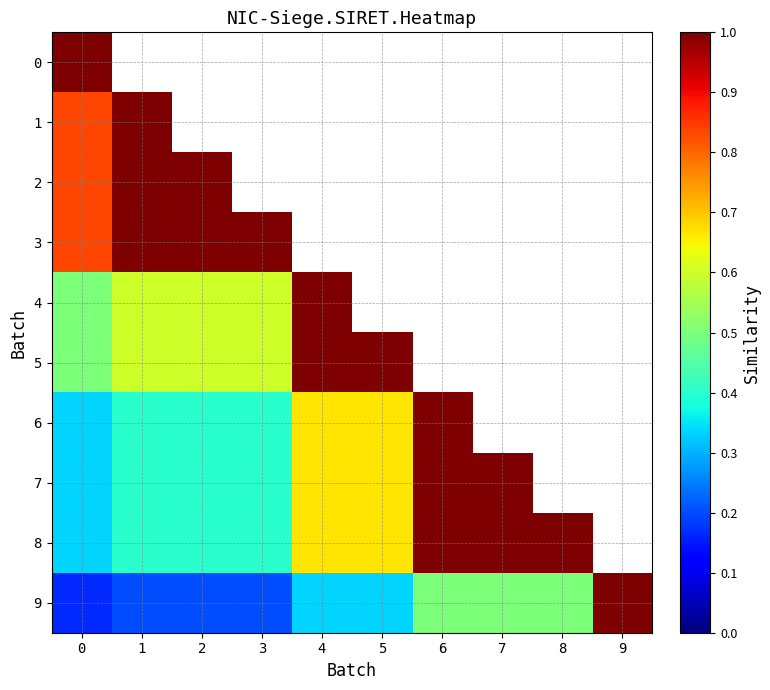

True or false: 6 has a value of 0.5 at 1.

False